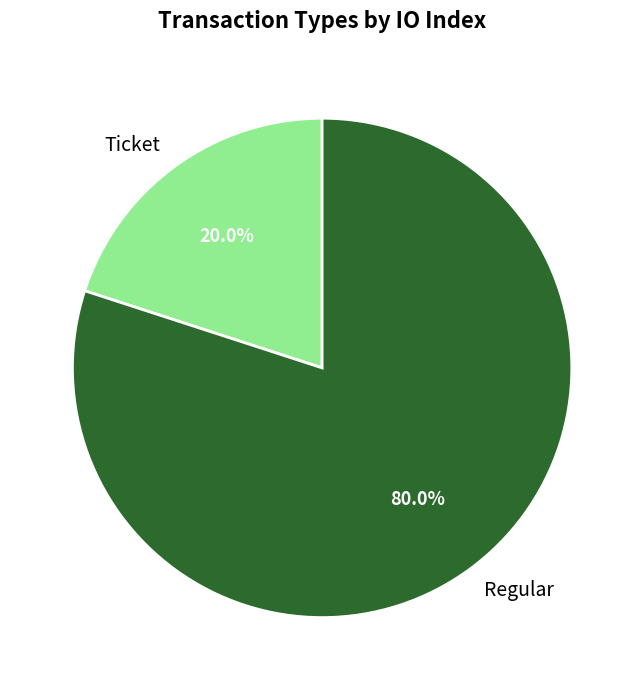

Does Regular represent more than half of the total?

Yes